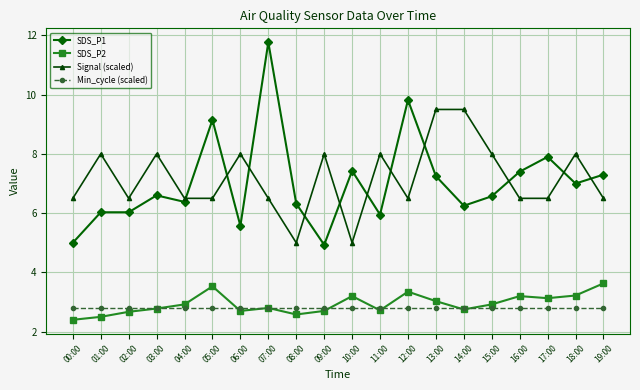

Which category has the highest value across all series?

07:00